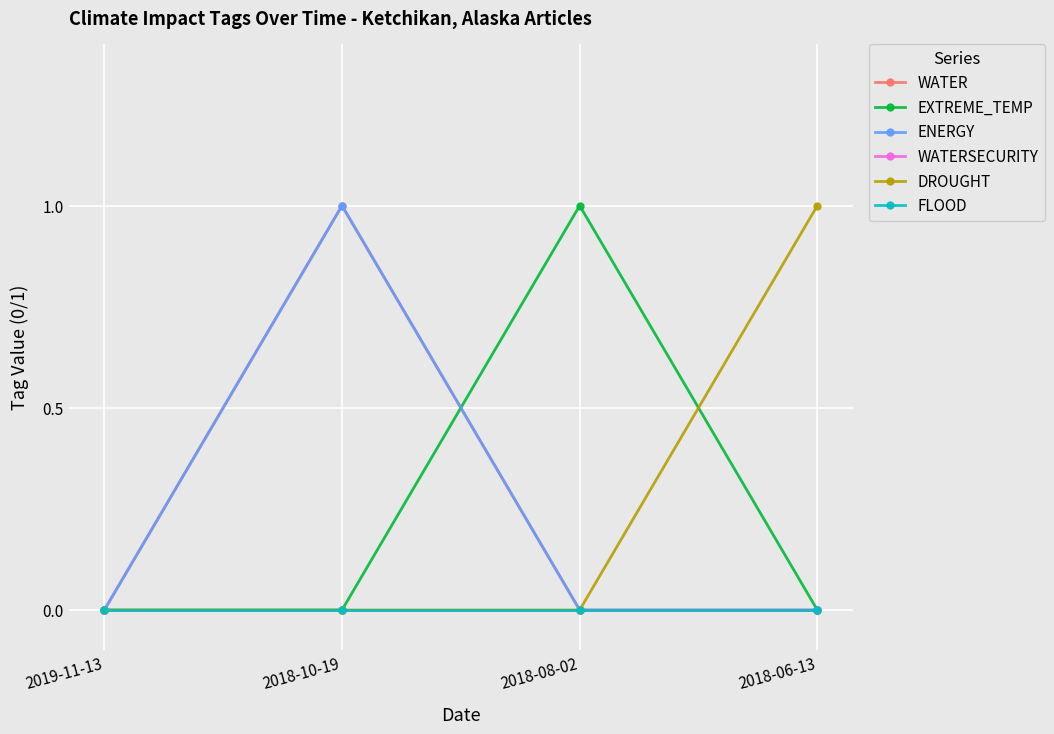

Does the chart have visible grid lines?

Yes